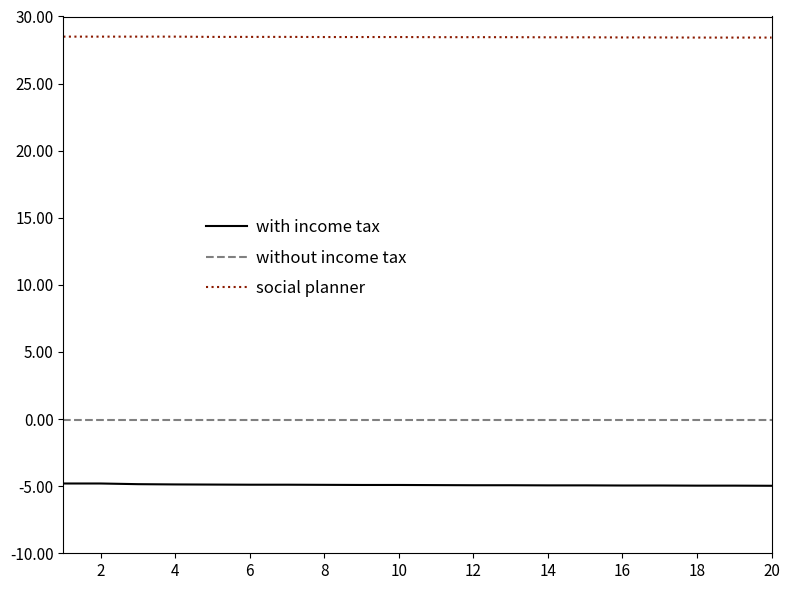

How many categories are shown in the chart?

20